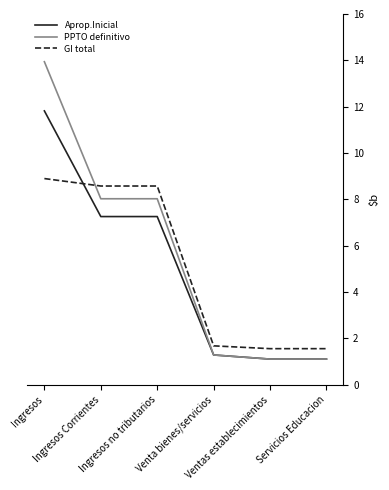

The PPTO definitivo series shows 1.3 at Venta bienes/servicios. True or false?

True